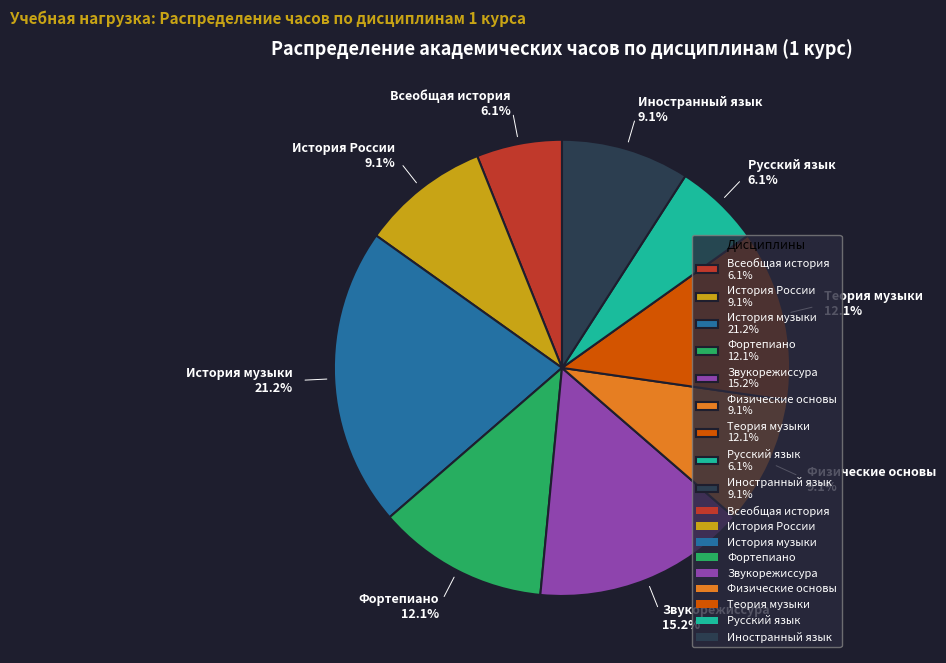

What percentage is the Звукорежиссура slice, to the nearest percent?

15%